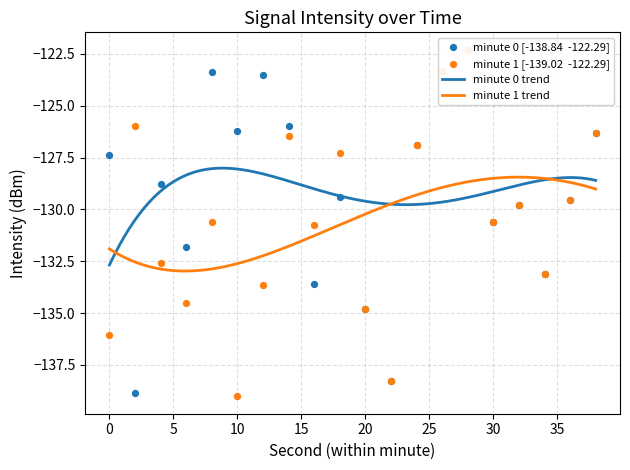

At how many categories does at least one series exceed -123?

1